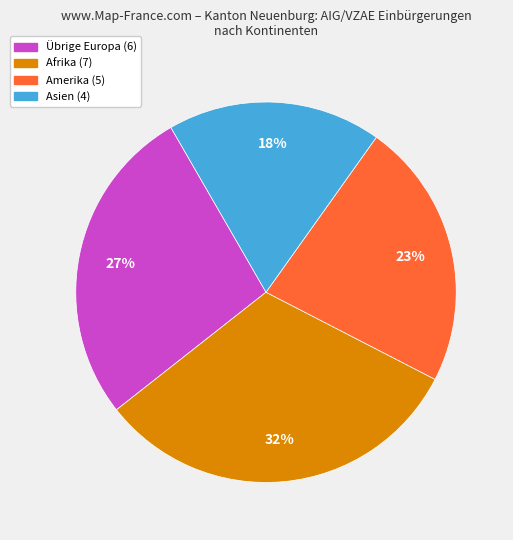

Is there any slice that represents more than half of the pie?

No